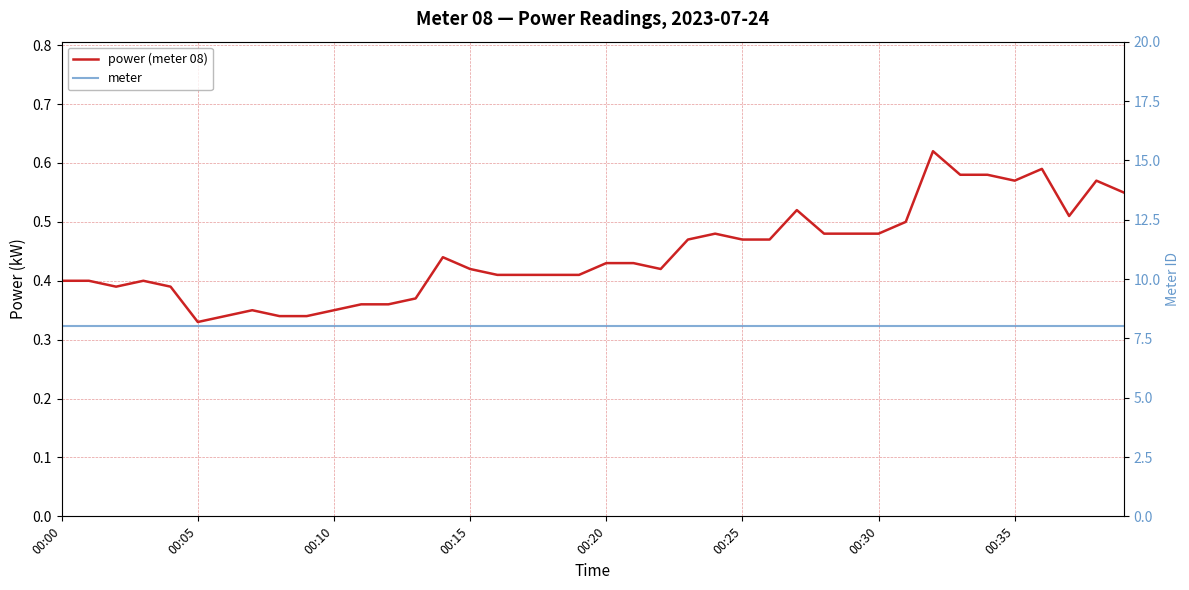

How many lines are shown in the chart?

2